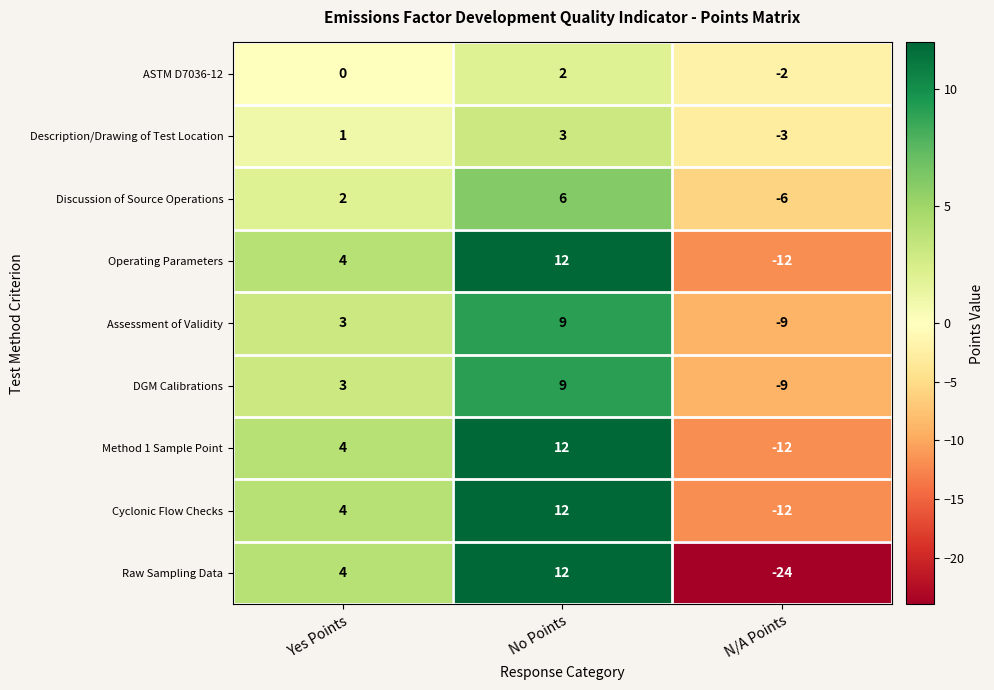

What is the spread (max minus min) of values at Yes Points?

4